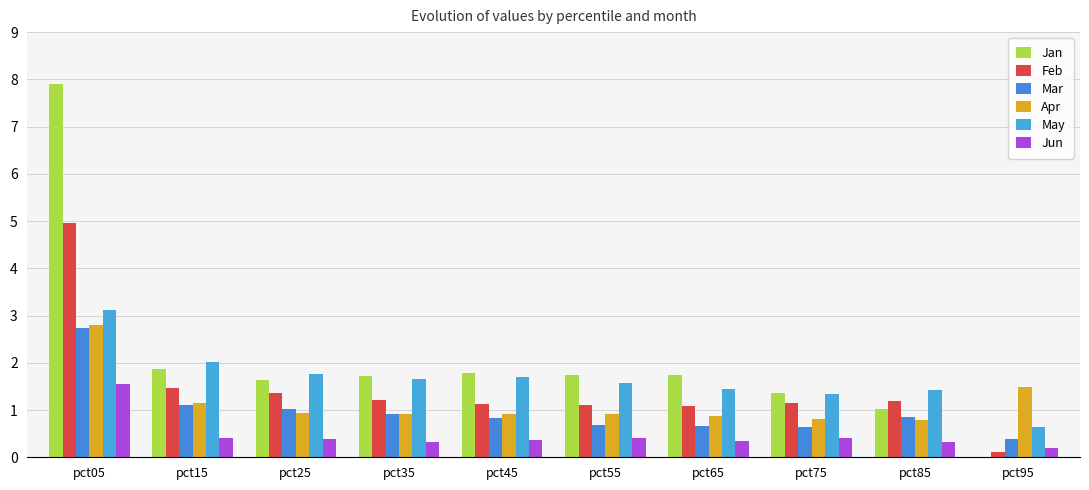

At which category does the chart reach its peak across all series?

pct05